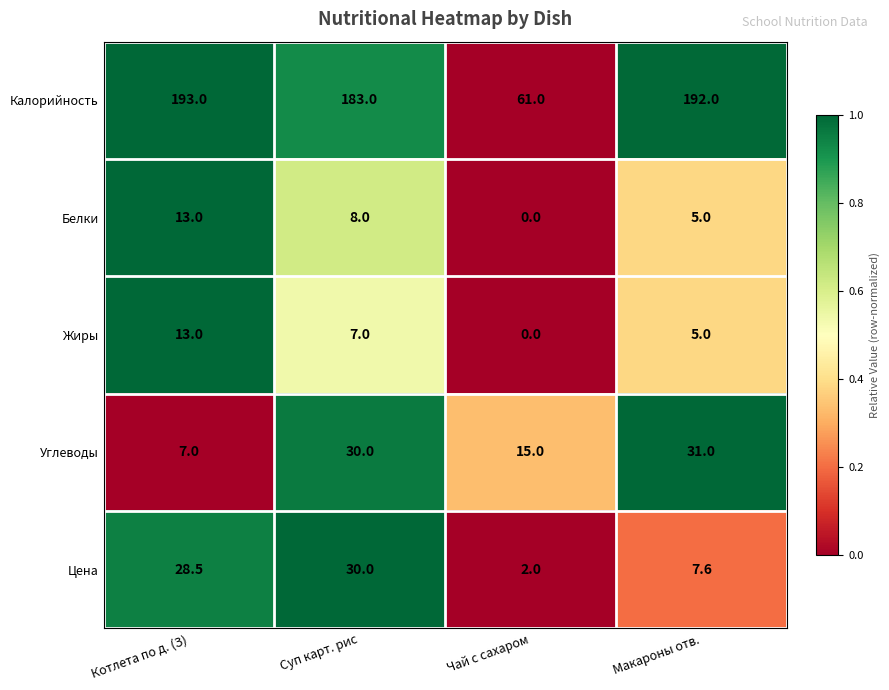

Reading left to right, transcribe all the data shown in this chart.

Калорийность: Котлета по д. (З)=193.0	Суп карт. рис=183.0	Чай с сахаром=61.0	Макароны отв.=192.0
Белки: Котлета по д. (З)=13.0	Суп карт. рис=8.0	Чай с сахаром=0.0	Макароны отв.=5.0
Жиры: Котлета по д. (З)=13.0	Суп карт. рис=7.0	Чай с сахаром=0.0	Макароны отв.=5.0
Углеводы: Котлета по д. (З)=7.0	Суп карт. рис=30.0	Чай с сахаром=15.0	Макароны отв.=31.0
Цена: Котлета по д. (З)=28.5	Суп карт. рис=30.0	Чай с сахаром=2.0	Макароны отв.=7.6